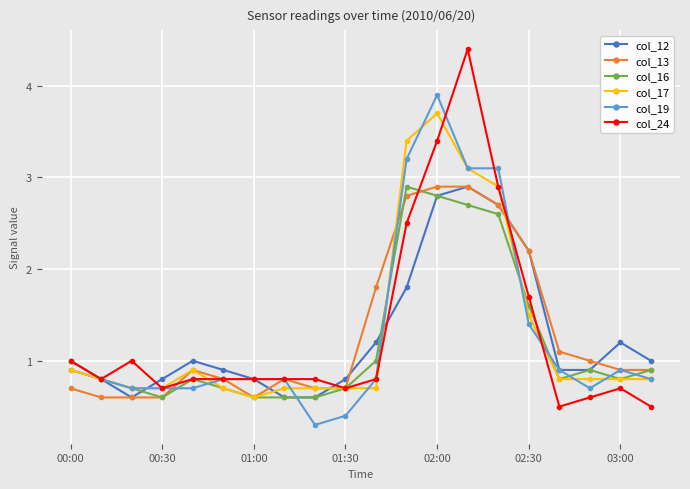

How many lines are shown in the chart?

6